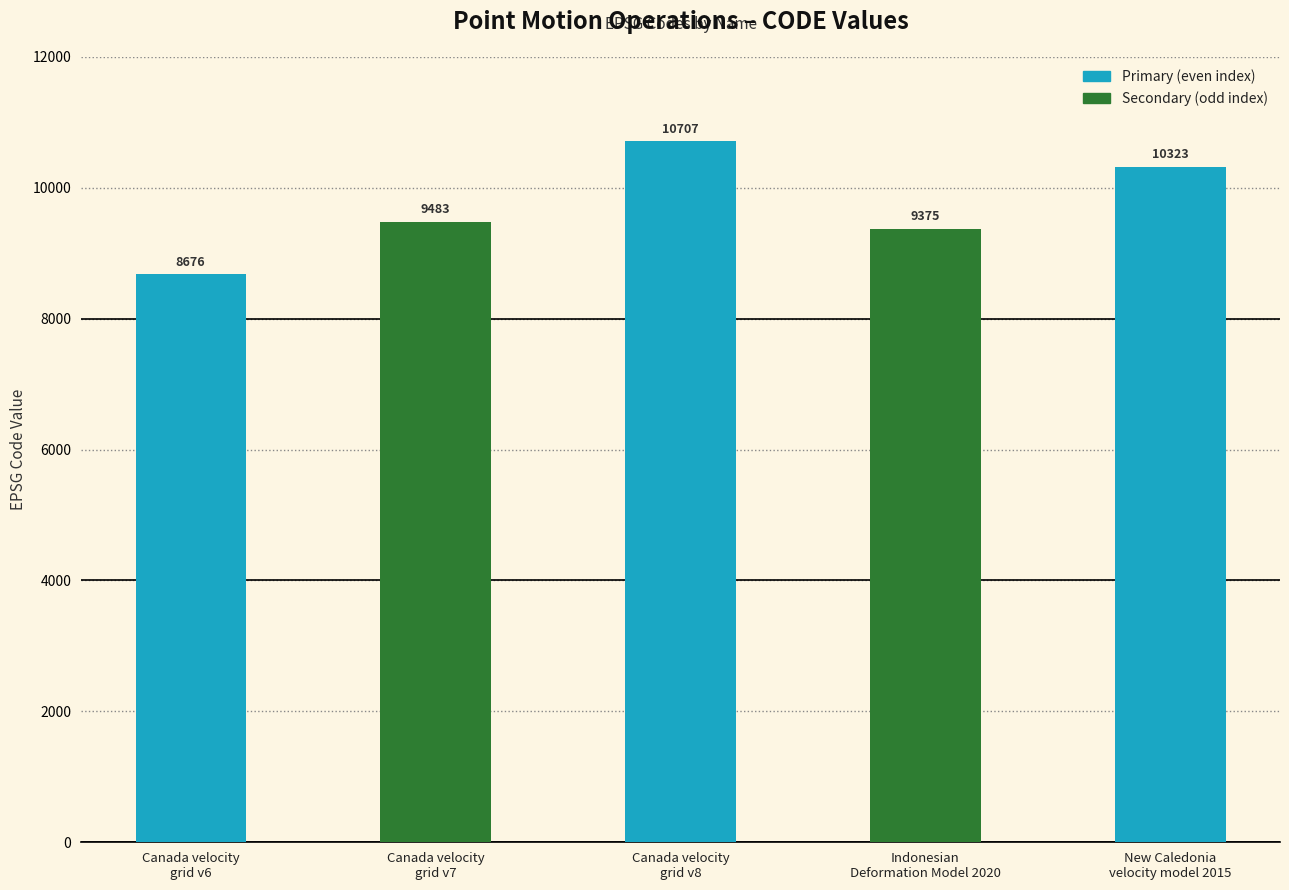

At which label is the value closest to 9691?

Canada velocity
grid v7